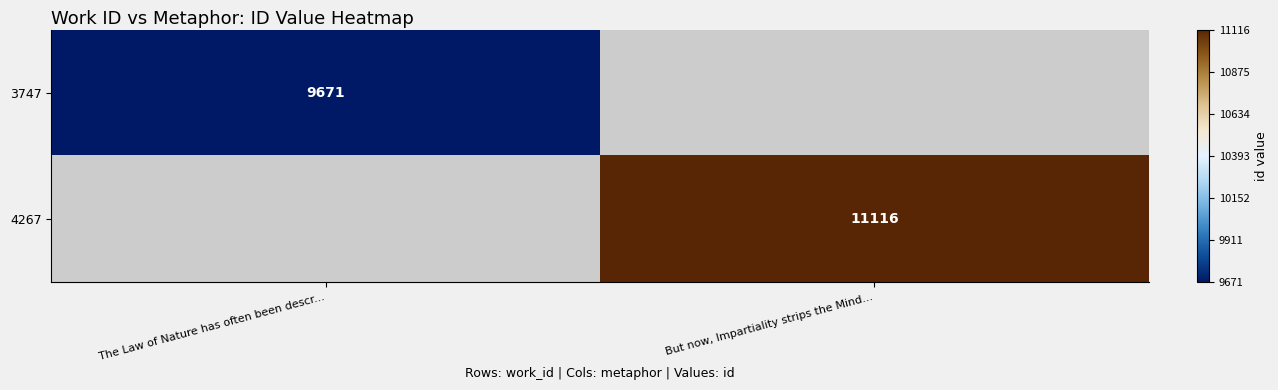

True or false: 3747 has a value of 9671 at The Law of Nature has often been descr....

True